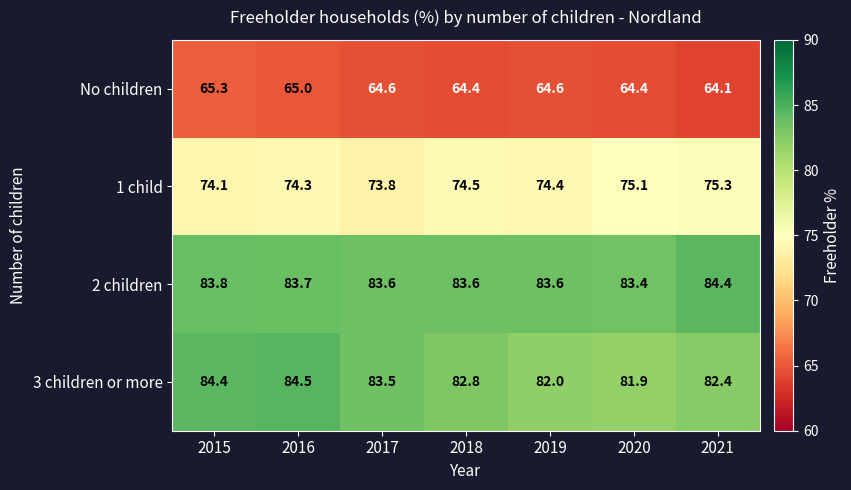

How many data points does each series have?

7